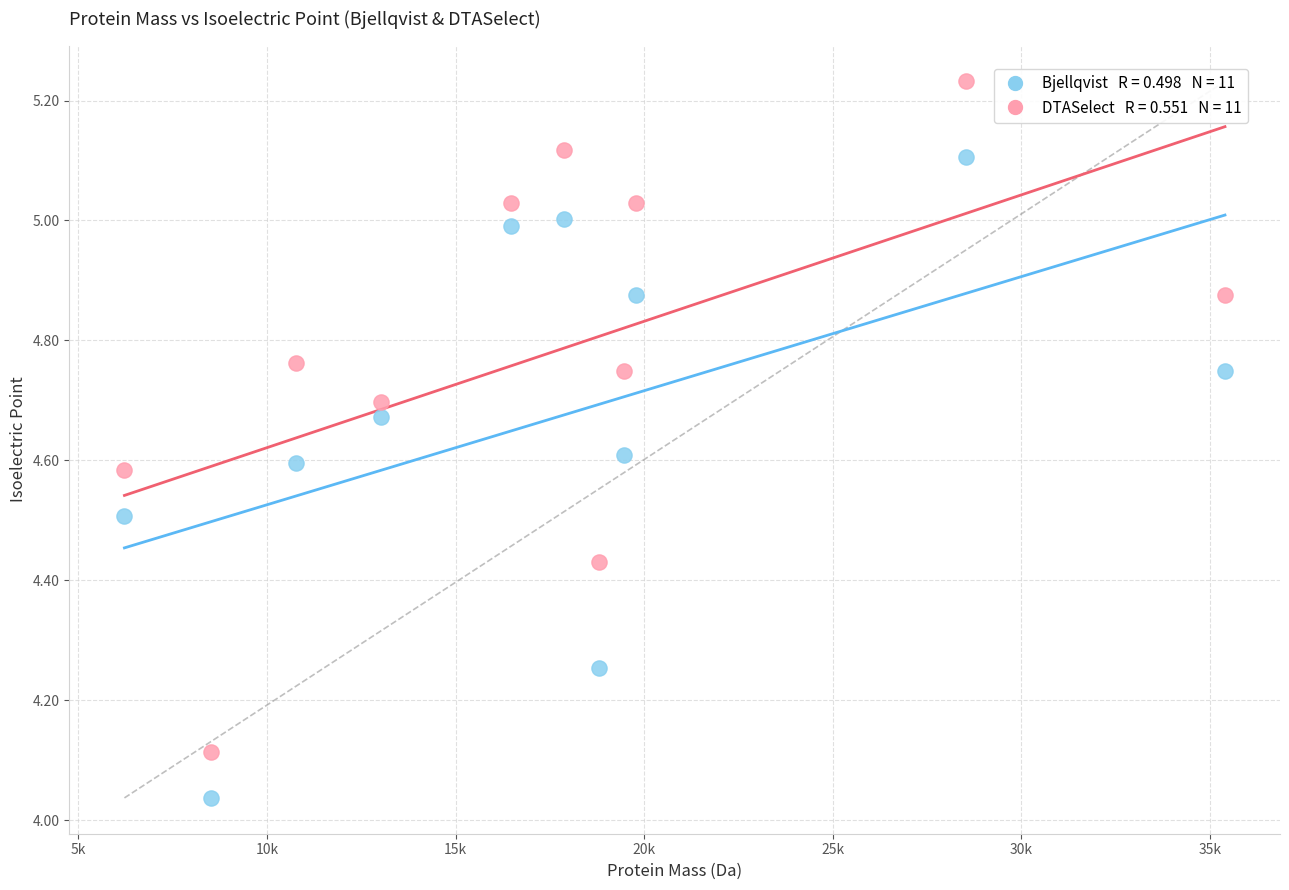

Across all data points, what is the range of Y values (max minus min)?

1.2